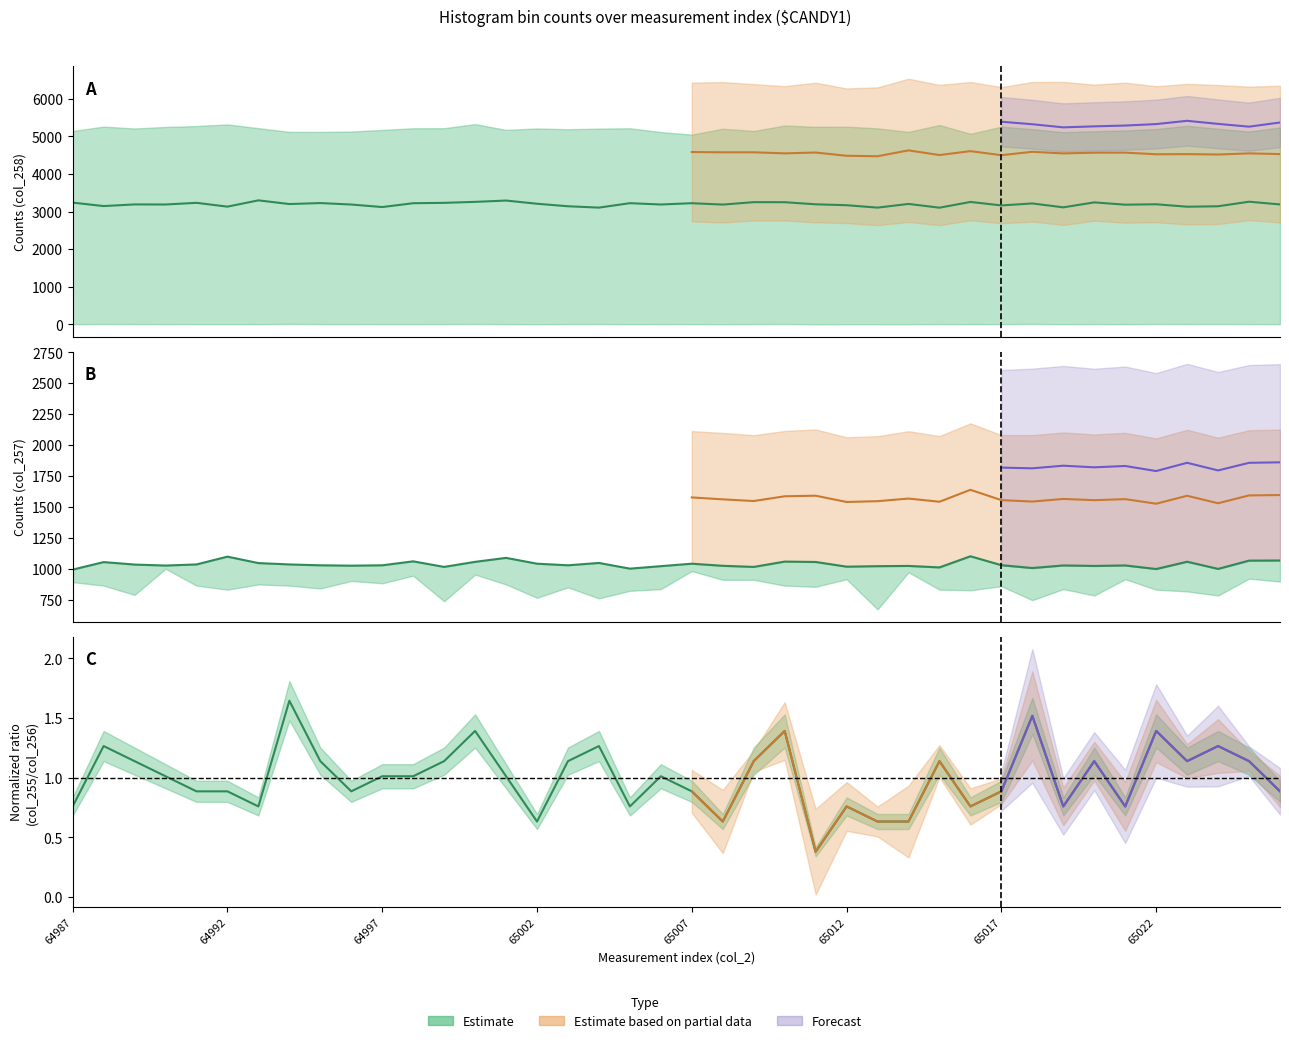

Rank the series by their maximum value, from highest to lowest.

col_258, col_257, col_255